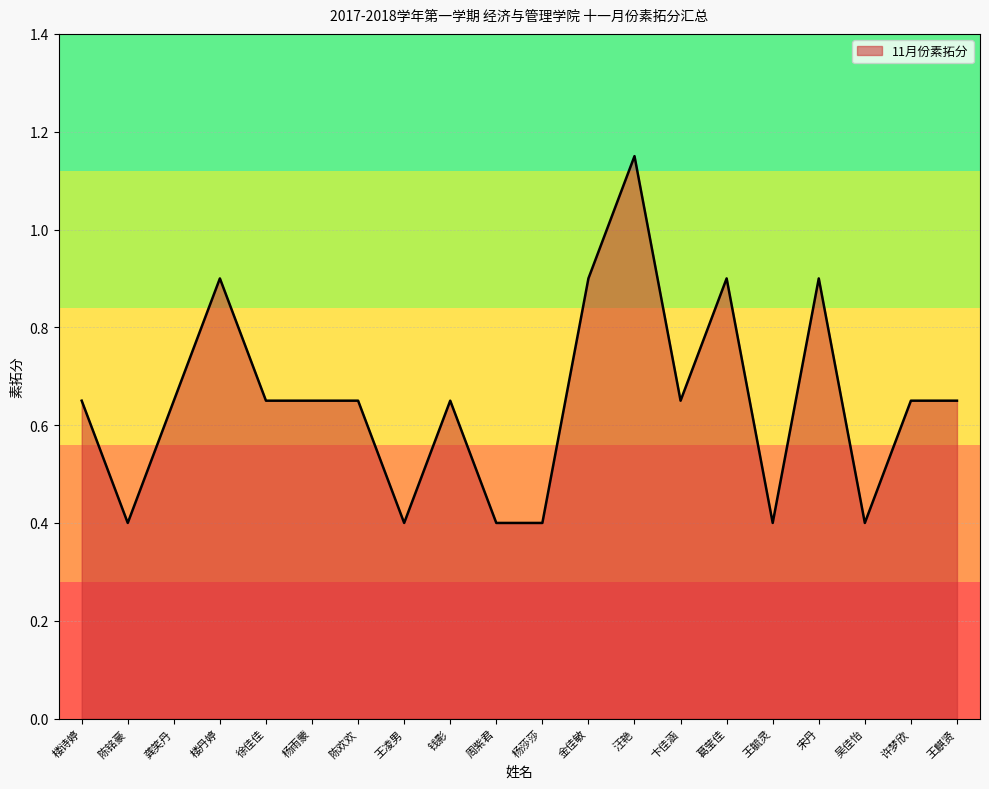

What position from the left is 楼诗婷?

1